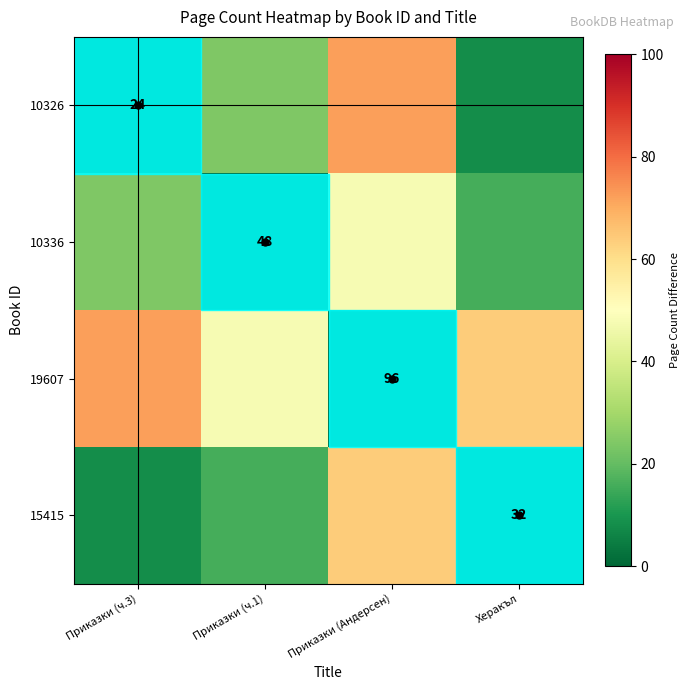

Is it true that 10336 equals 81 at Приказки (ч.1)?

False